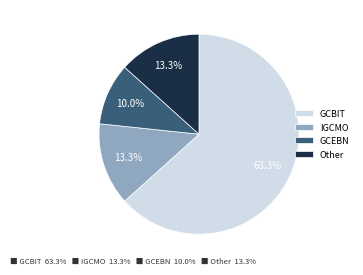

Approximately how many times larger is the value at IGCMO compared to GCBIT?

0.2